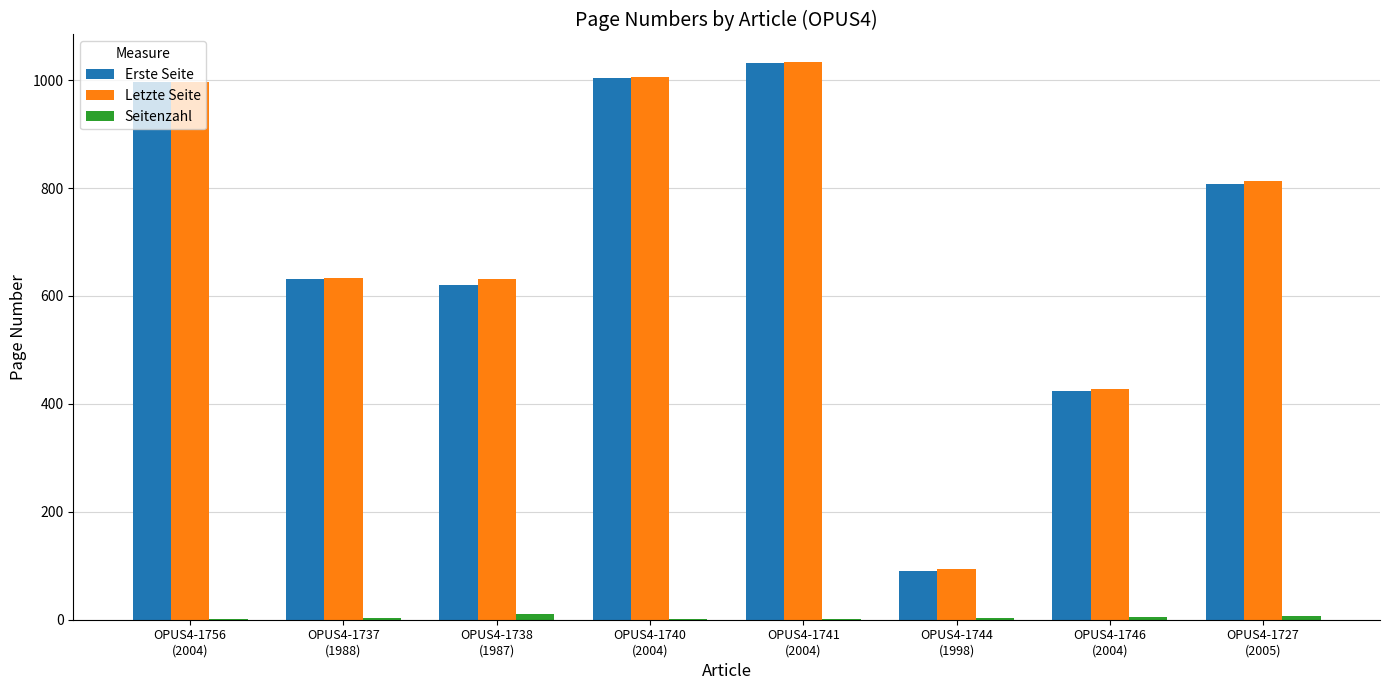

What is the sum of all Seitenzahl values?

32